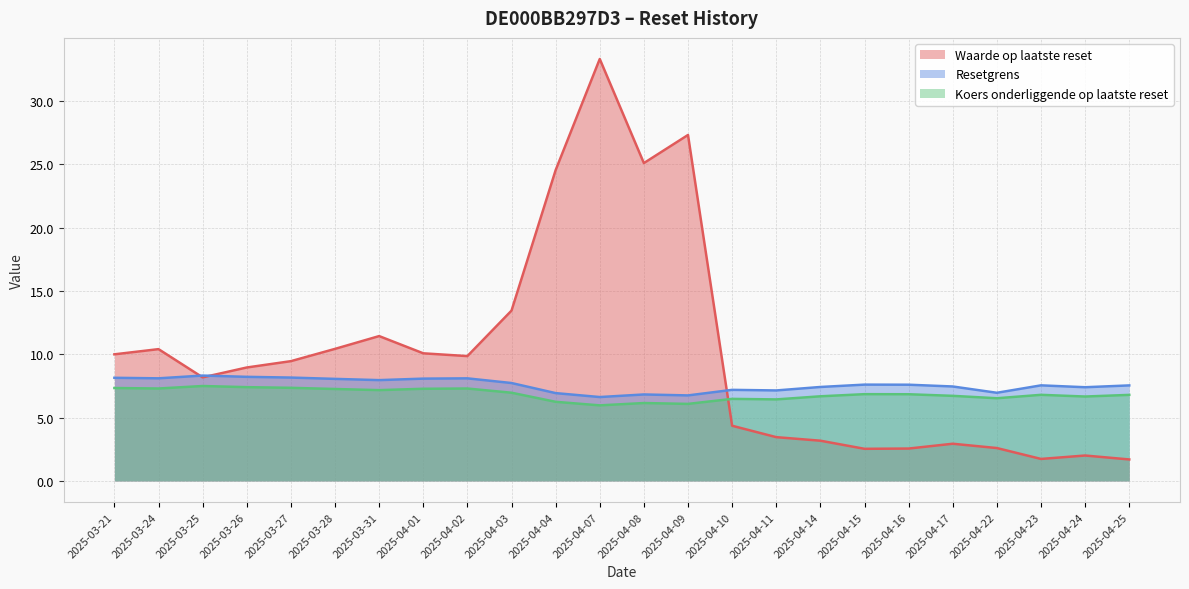

What is the spread (max minus min) of values at 2025-04-15?

5.1